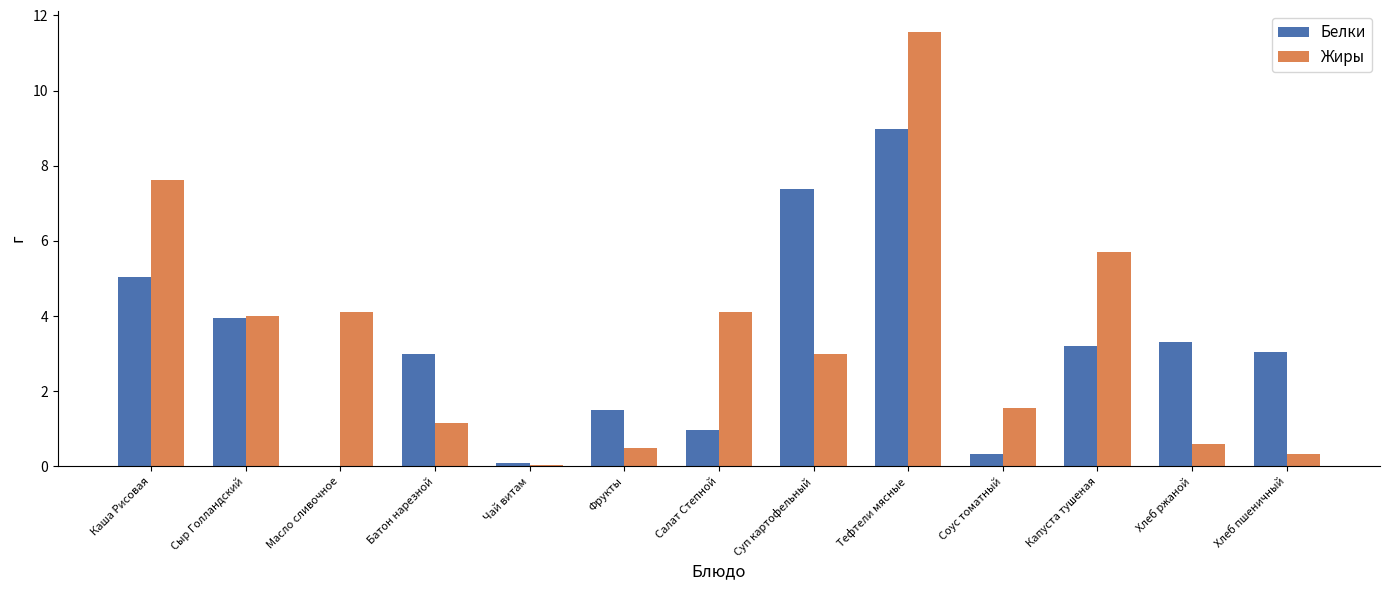

At which category is the sum across all series the highest?

Тефтели мясные